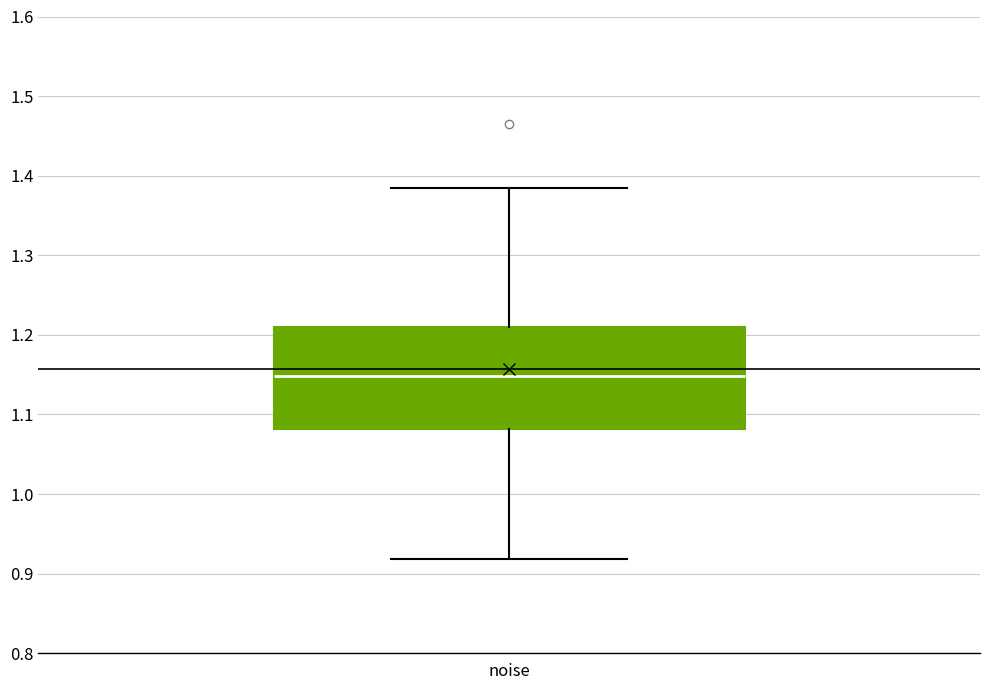

Transcribe this box plot: give where the median line is, the range the box spans, and where the two whiskers end, as read against the y-axis. The values are not printed on the chart, so give them approximately, as read against the axis.

median 1.15, box 1.08 to 1.21, whiskers 0.92 to 1.38